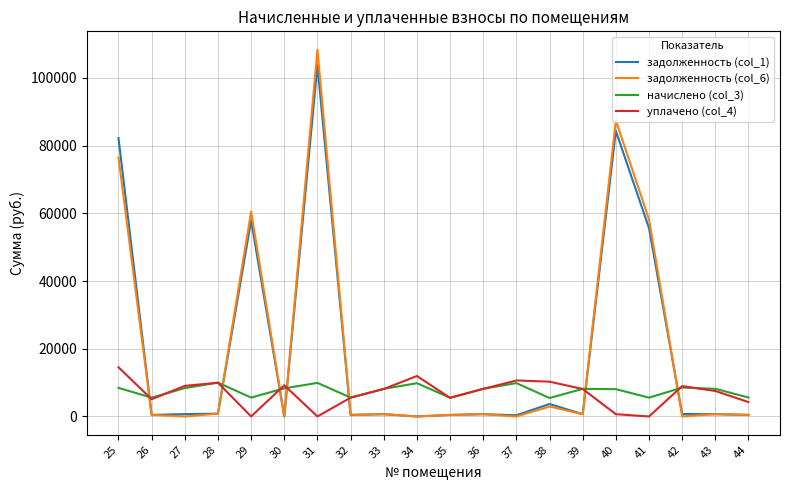

What is the difference between the highest and lowest values at 26?

5091.6